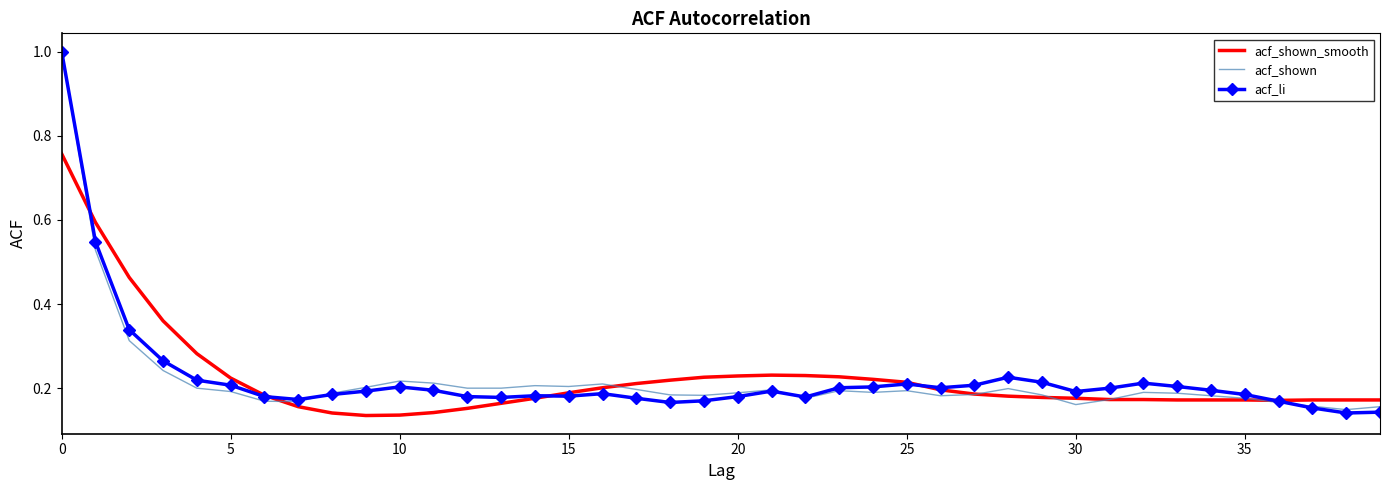

What is the highest value of the acf_shown series?

1.0